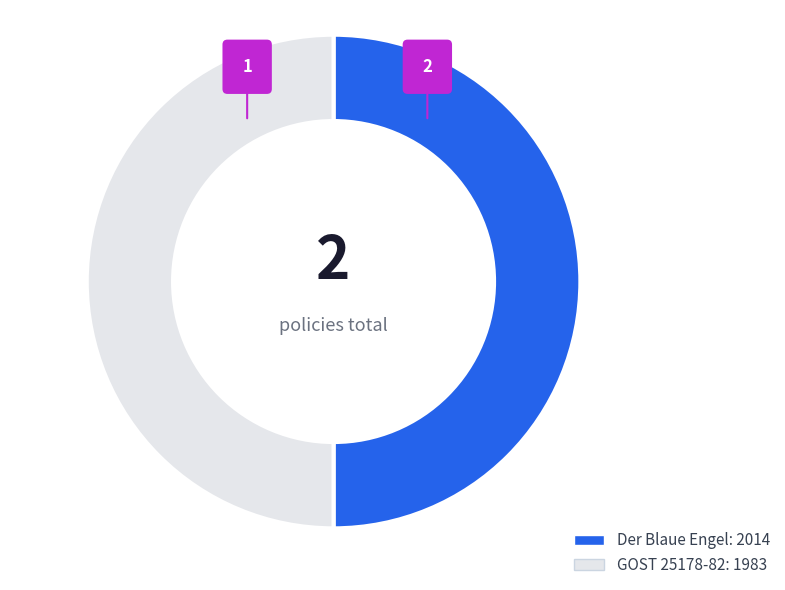

What percentage is NOT represented by Der Blaue Engel - Hand Dryers (DE-UZ 87)?

49.6%